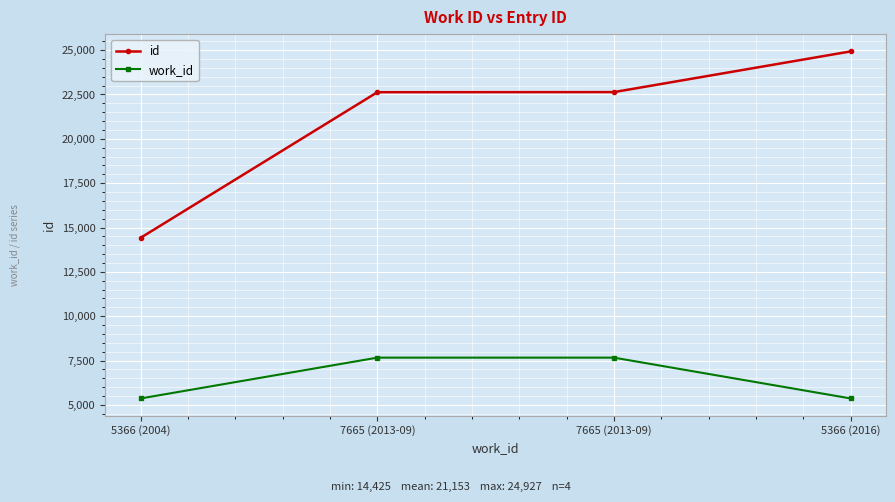

What is the value of the id point at the 3rd from the left?

22628